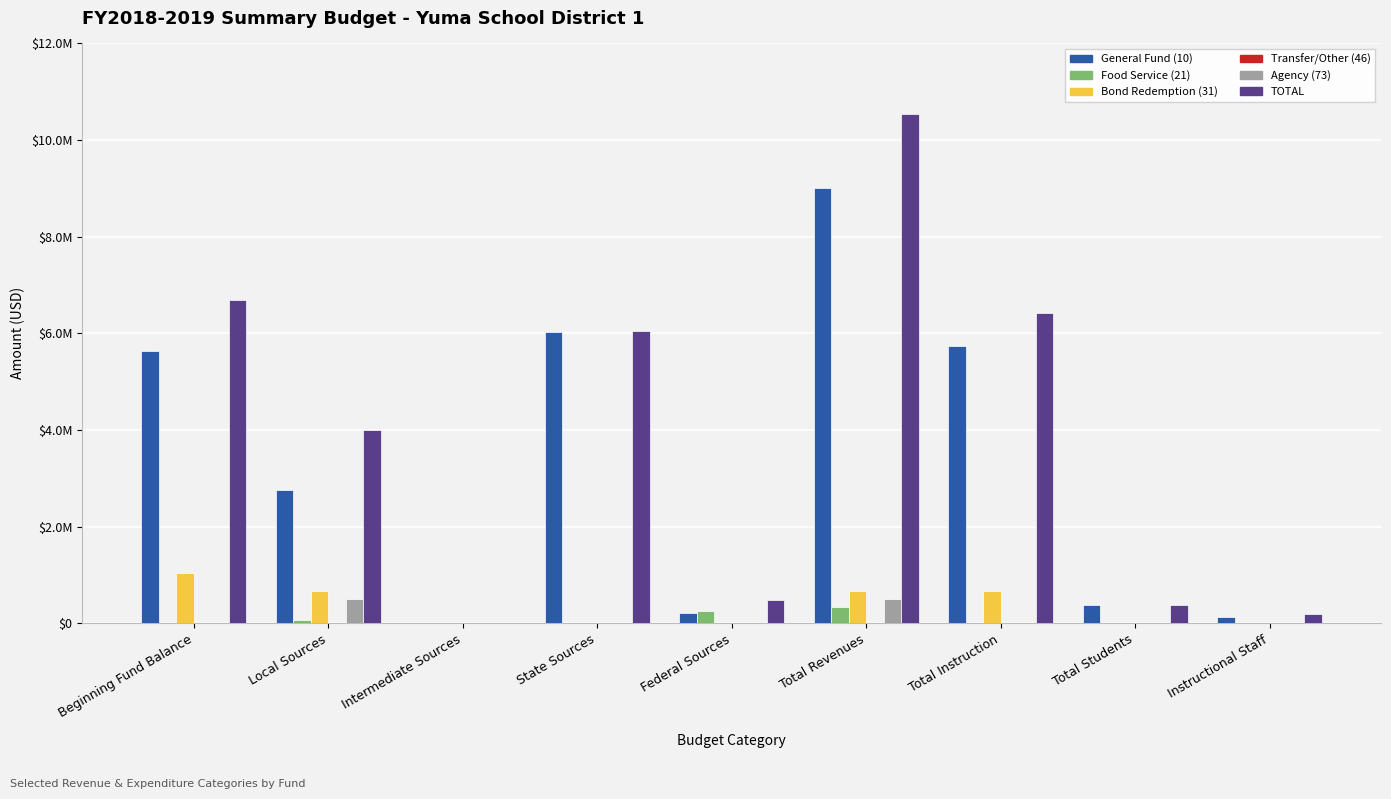

Are the bars grouped side by side (vs. stacked)?

Yes